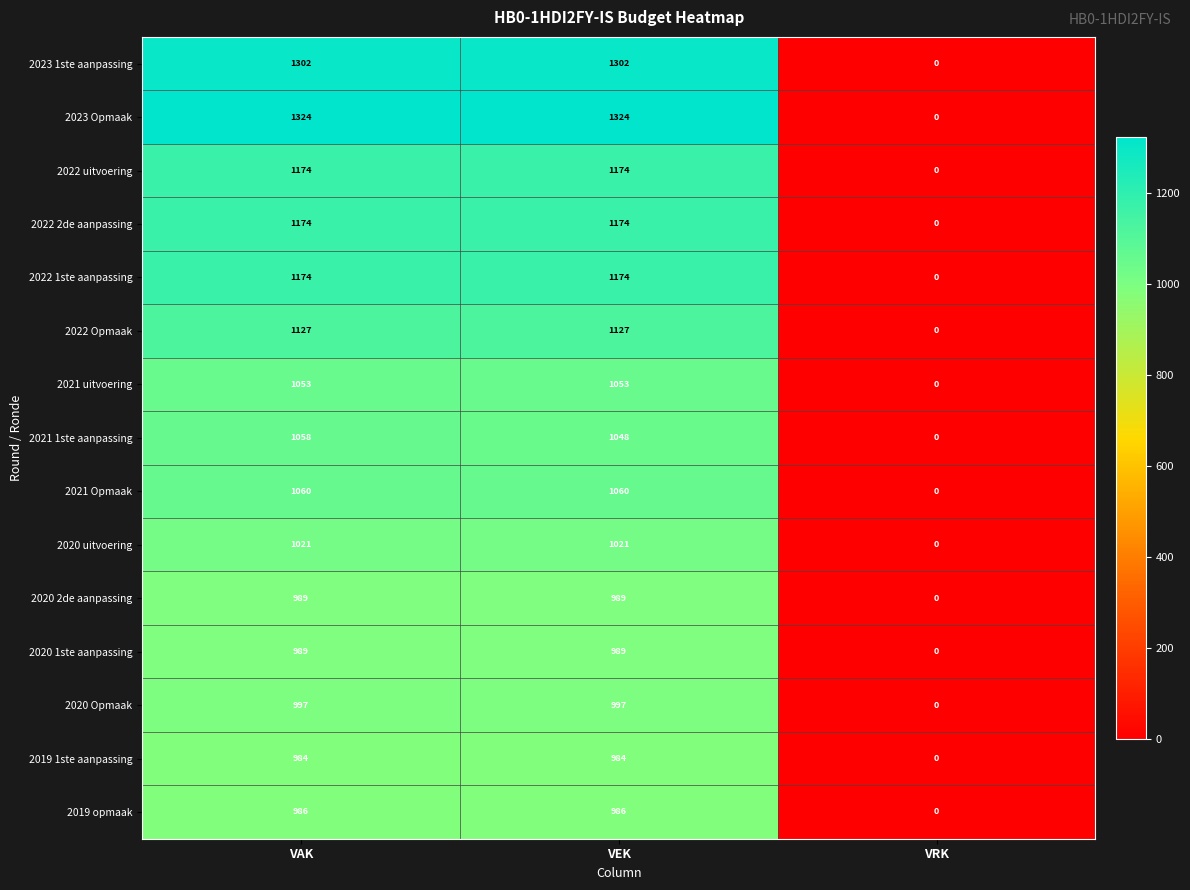

What is the difference between the maximum and minimum values in the 2021 uitvoering series?

1053